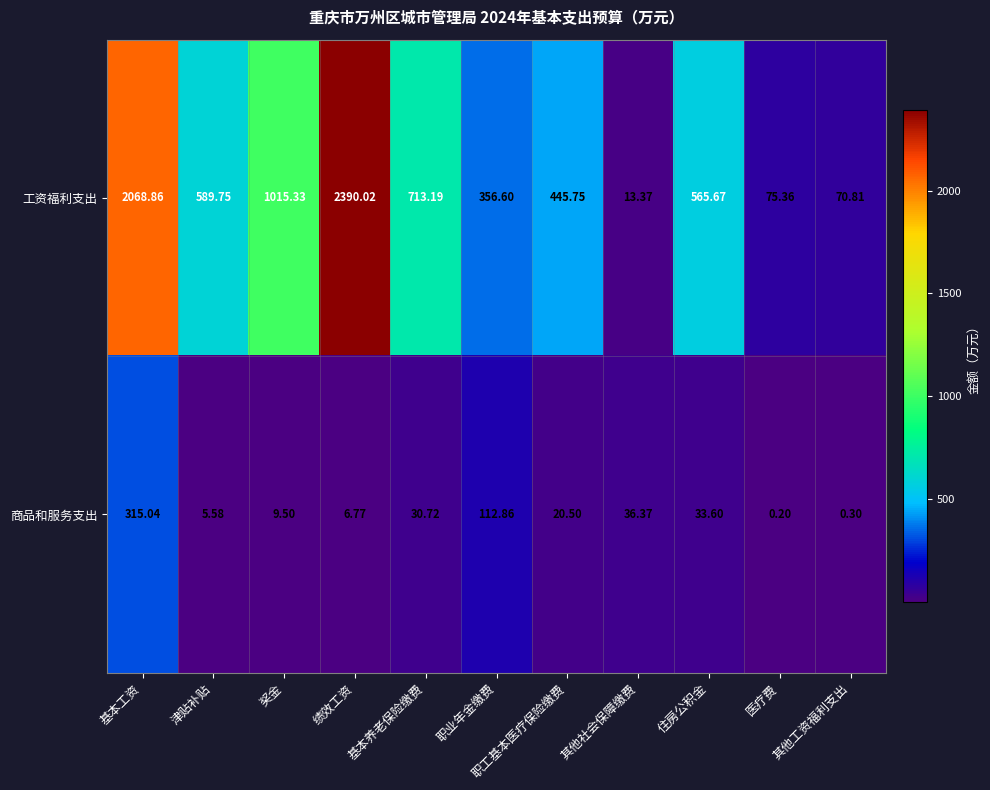

Which series has the widest spread of values?

工资福利支出